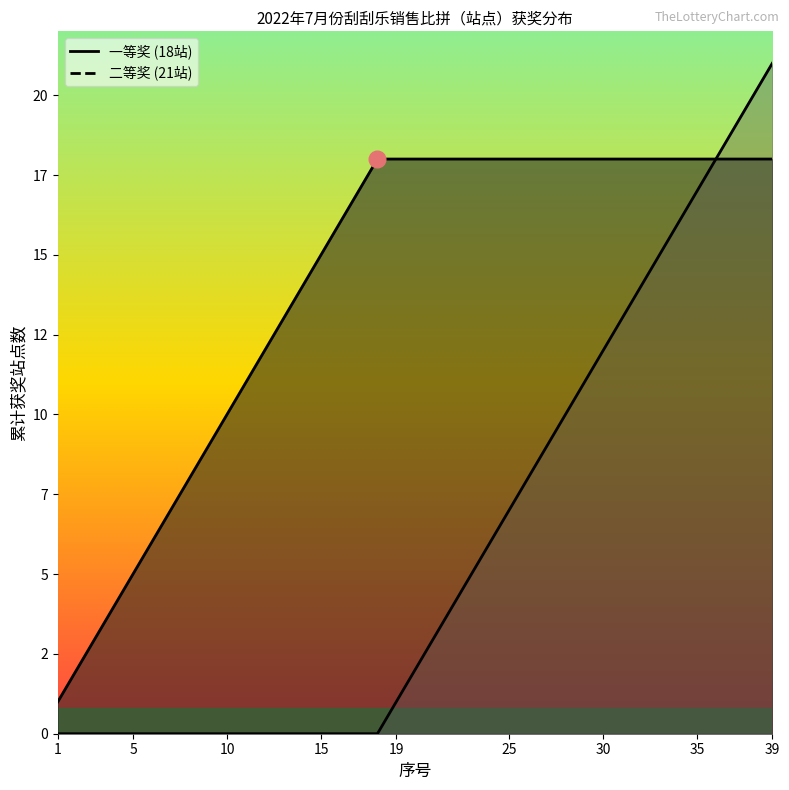

True or false: 二等奖_line has more than 1 points higher than both neighbors.

False